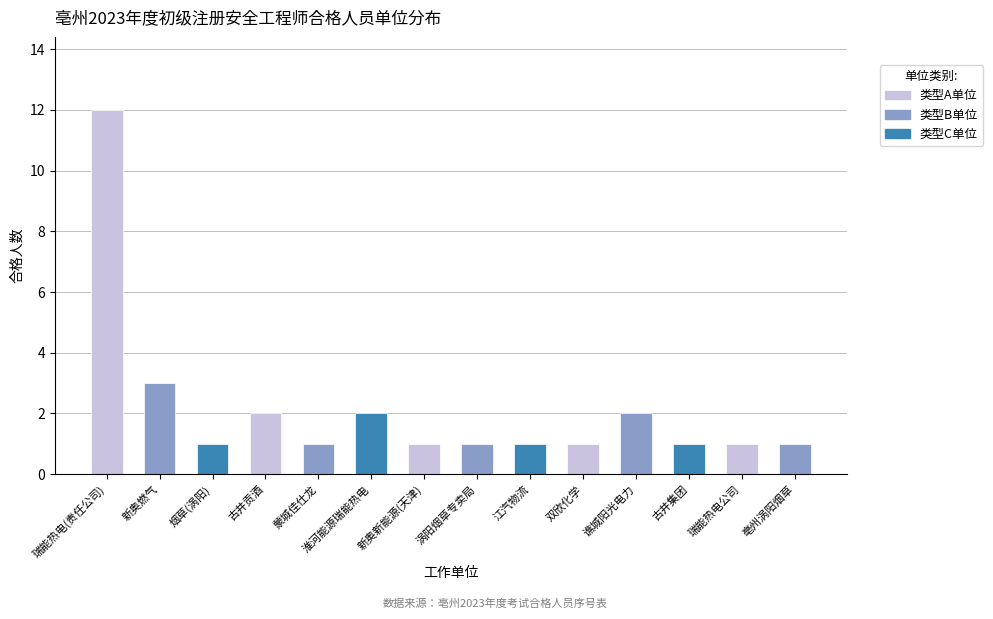

What is the approximate value at 涡阳烟草专卖局?

1